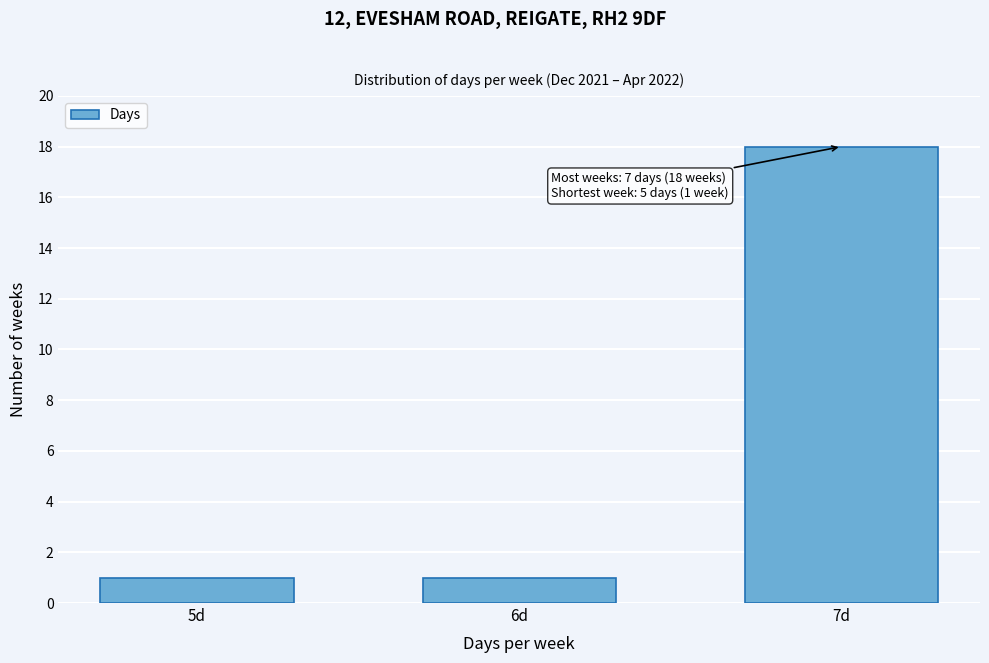

Reading left to right, extract all data points from this chart.

1	1	18